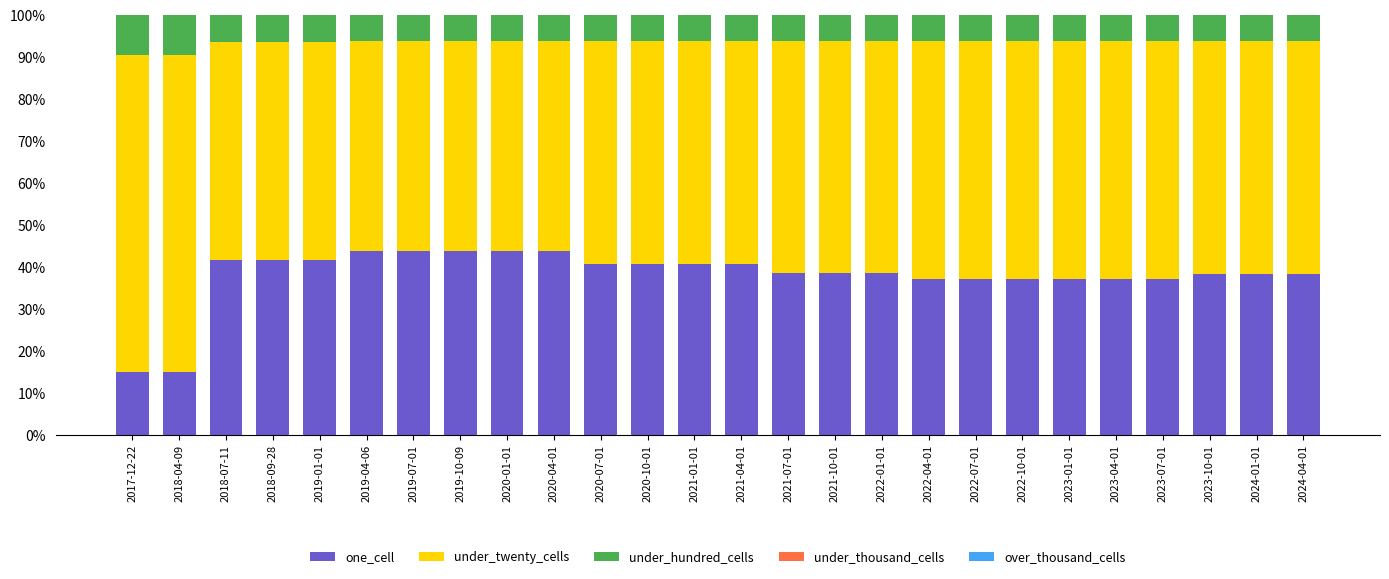

How many distinct data groups are displayed?

3